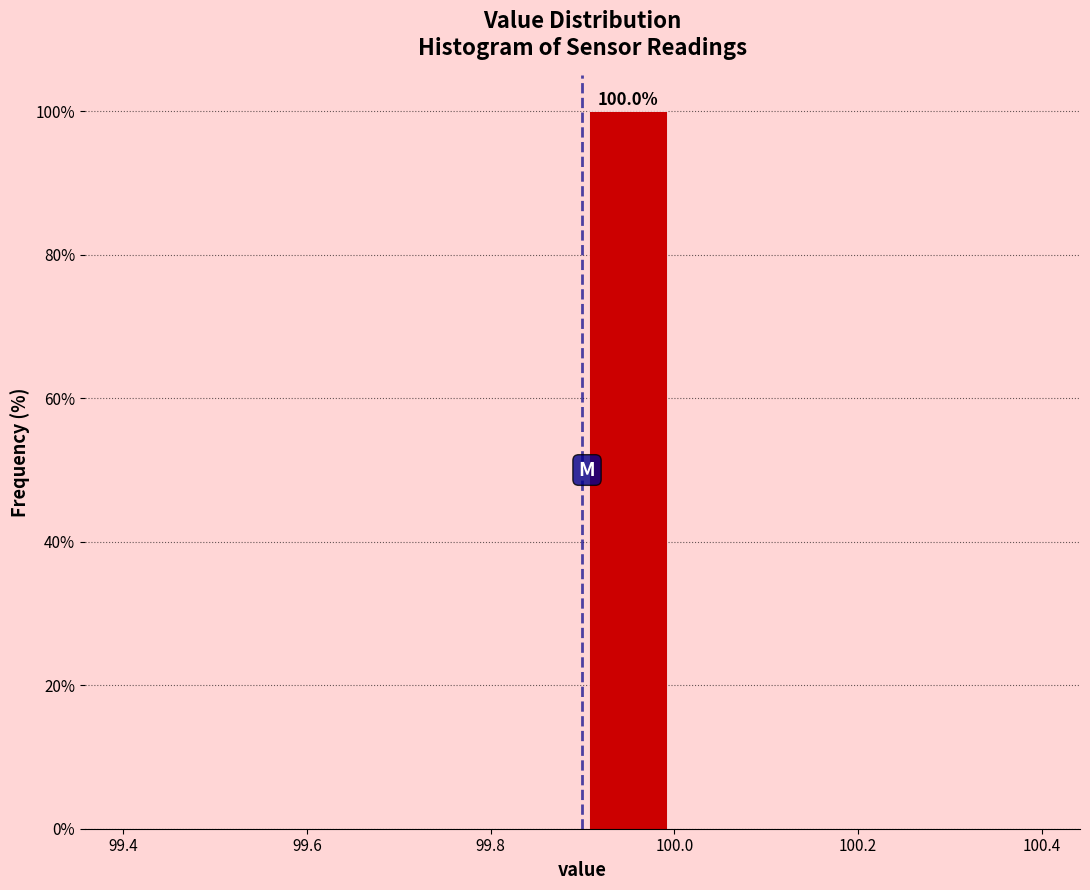

Which range on the x-axis has the tallest bar?

99.9 to 100.0